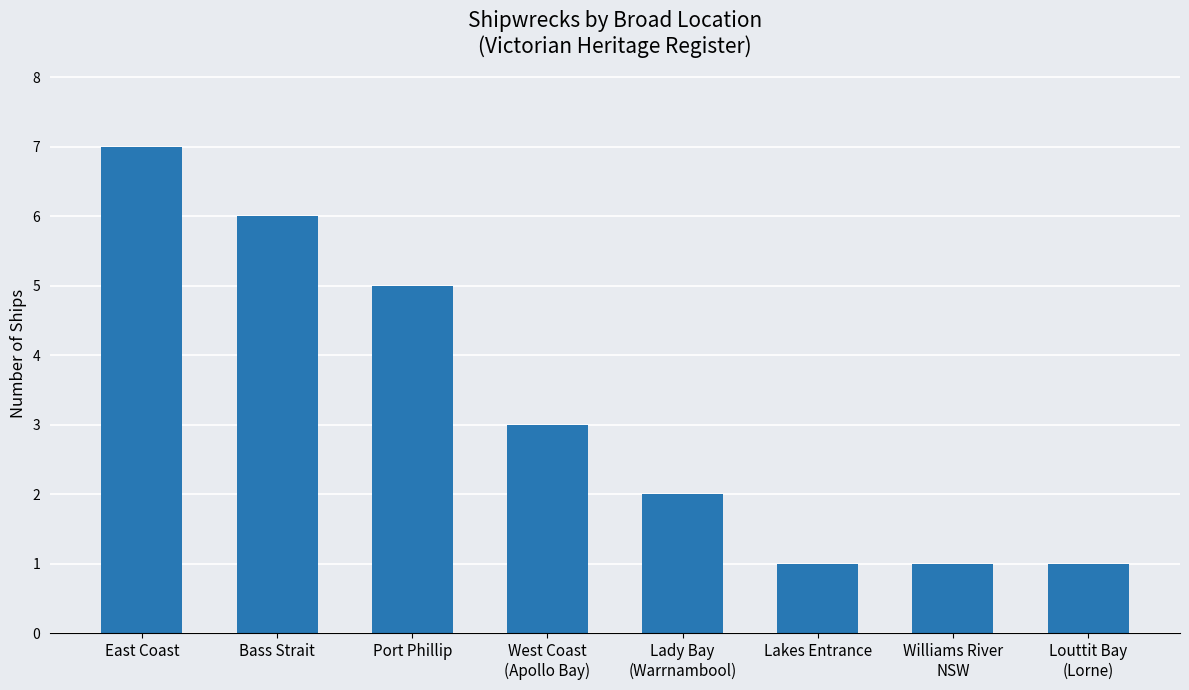

What is the change in value from Bass Strait to Lakes Entrance?

-5